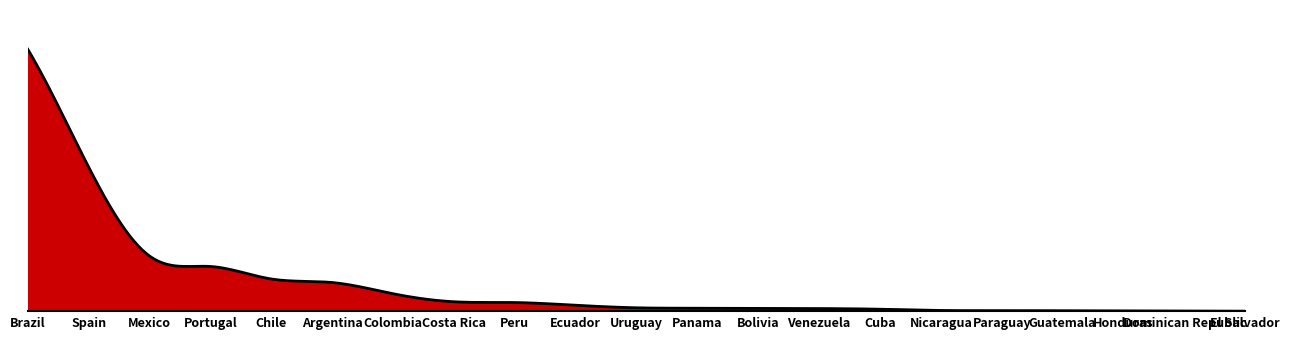

At which category does the chart reach its minimum across all series?

El Salvador